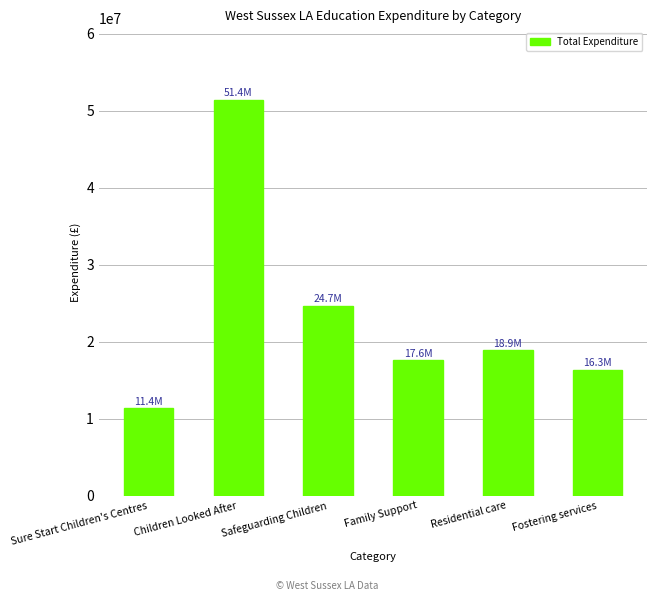

At which category does the chart reach its minimum across all series?

Sure Start Children's Centres